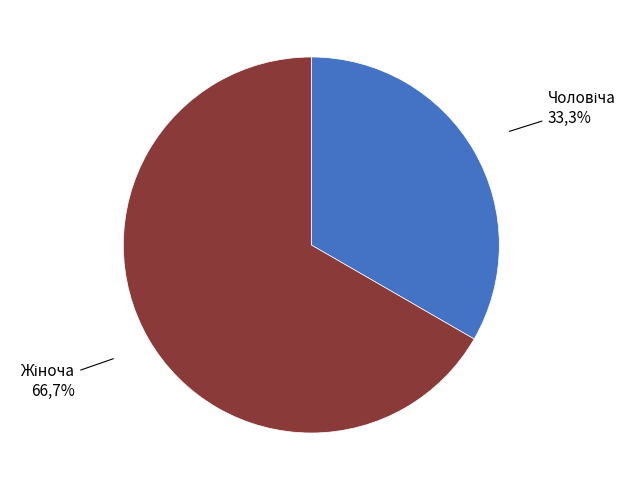

Does Жіноча account for over 50% of the chart?

Yes